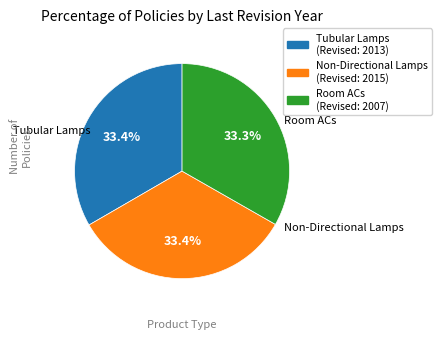

Is there a majority slice in this chart?

No